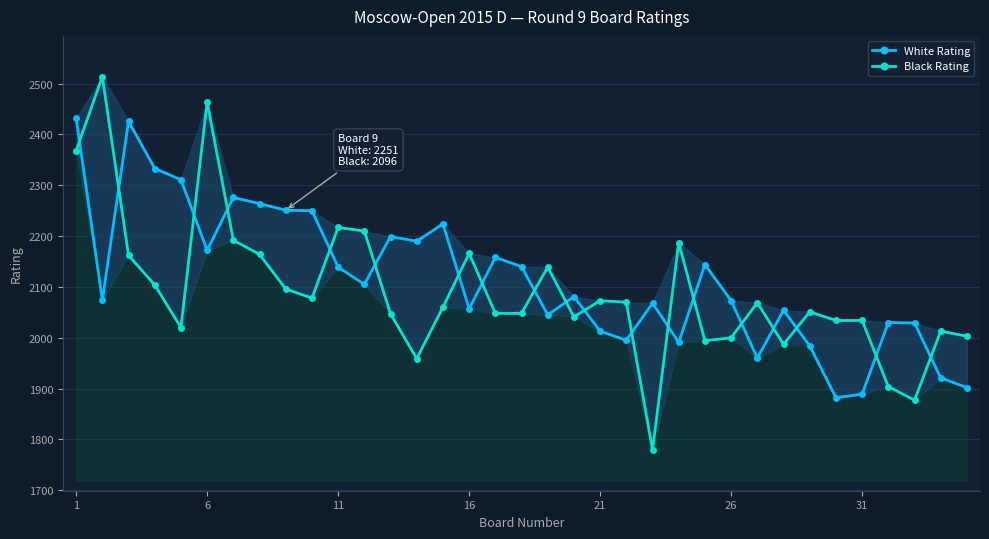

At which category is the sum across all series the highest?

1